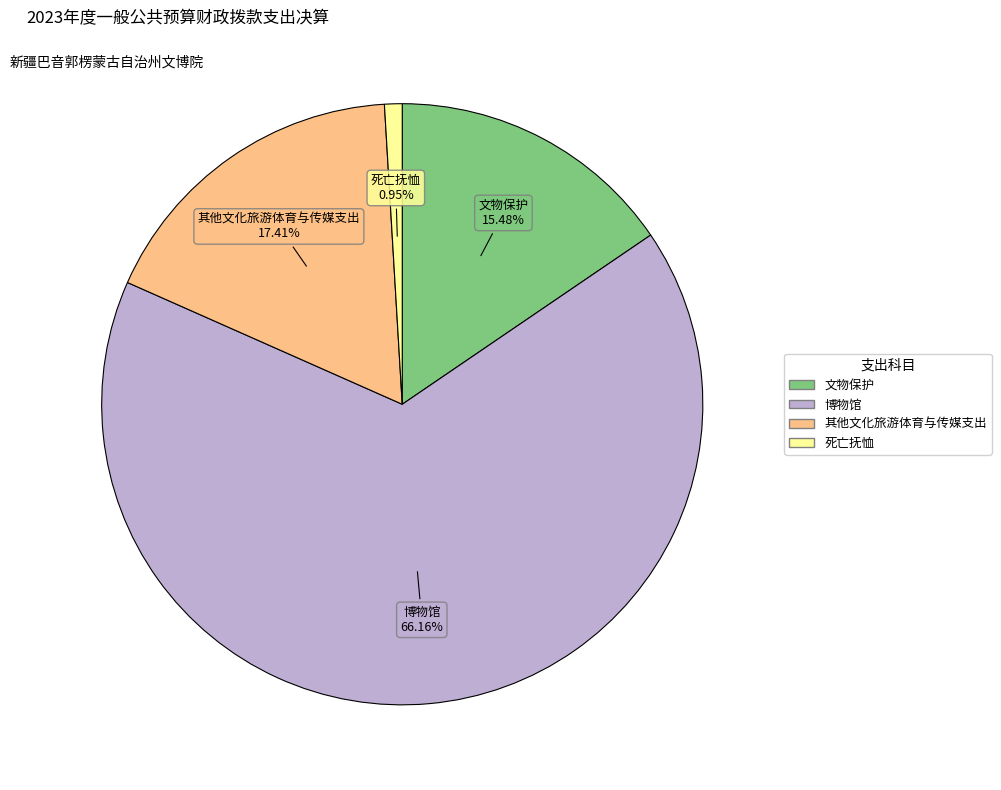

To the nearest percent, what portion does 其他文化旅游体育与传媒支出 represent?

17%